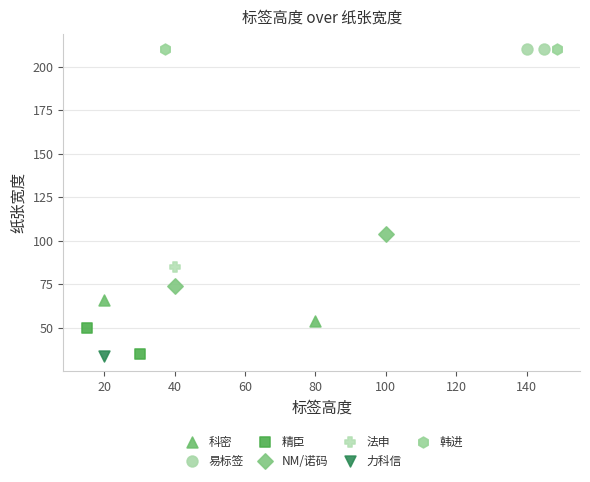

What are all the series names shown in the legend?

科密, 易标签, 精臣, NM/诺码, 法申, 力科信, 韩进